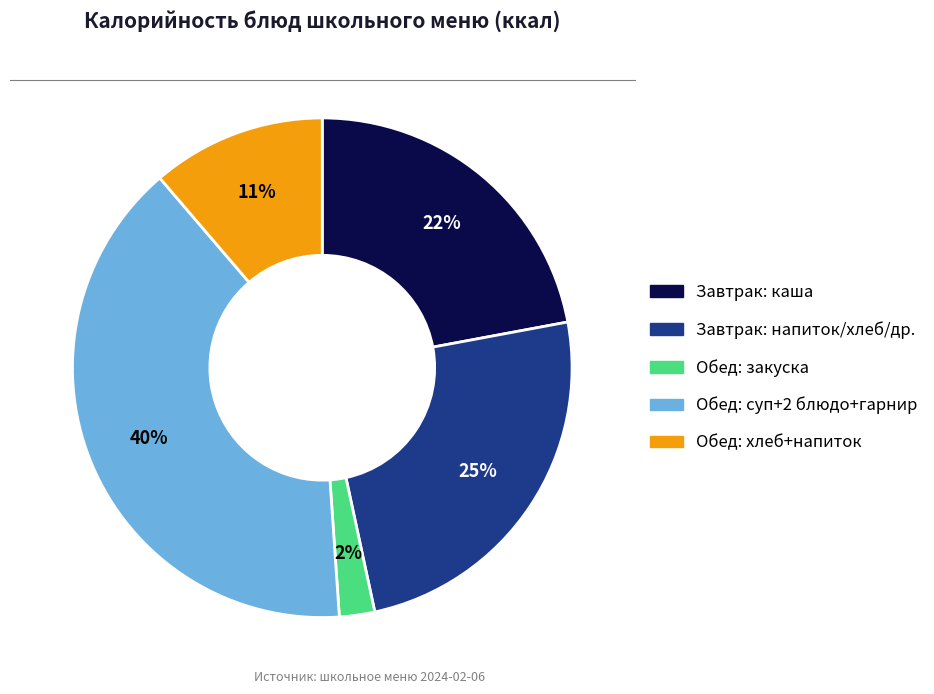

To the nearest percent, what is the difference between the largest and smallest slice percentages?

38%